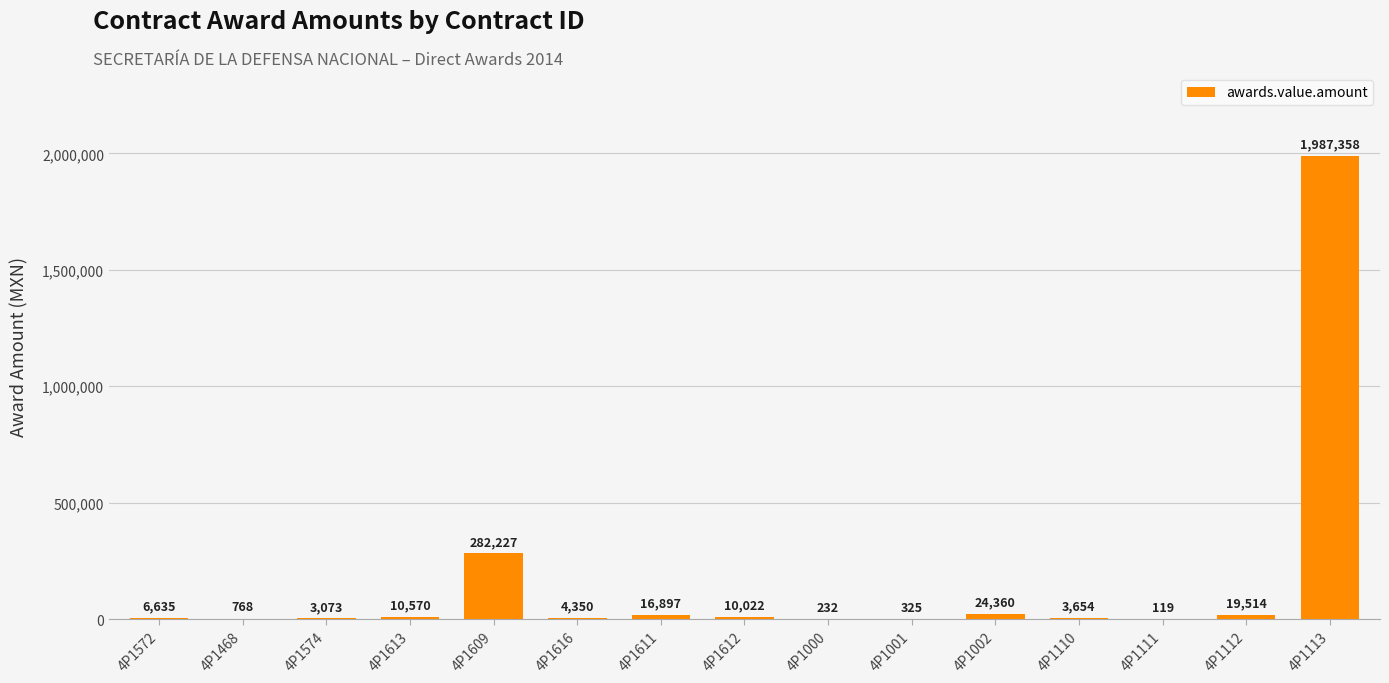

The chart shows a value of 4350.0 at 4P1616. True or false?

True